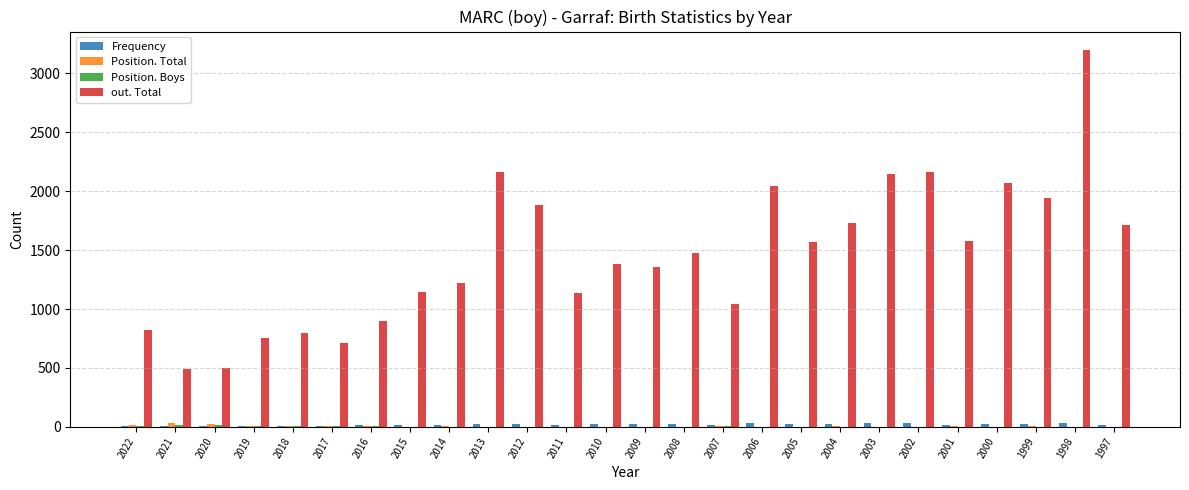

Which series has the largest total across all categories?

out. Total